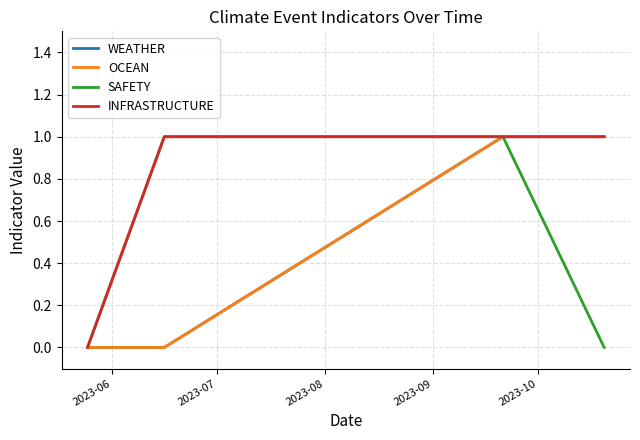

Is this an area chart (filled region under the line)?

No